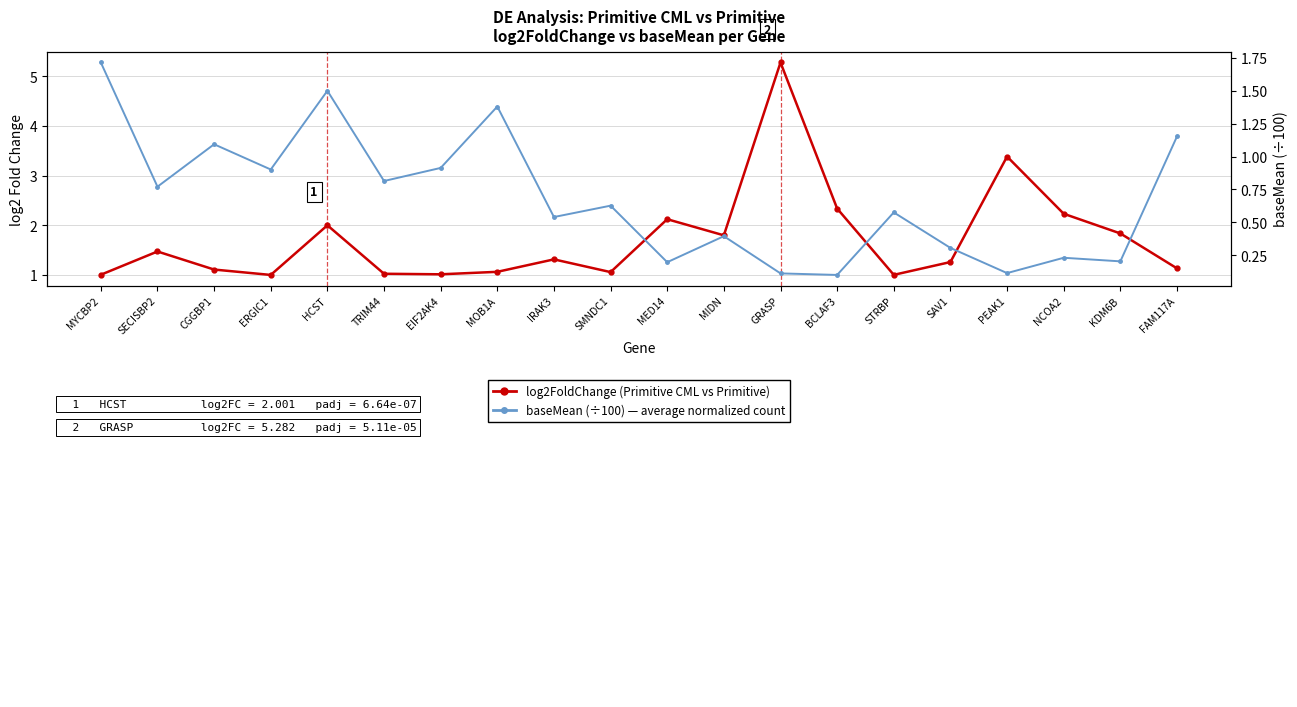

What is the value of the log2FoldChange point at the 16th from the left?

1.3